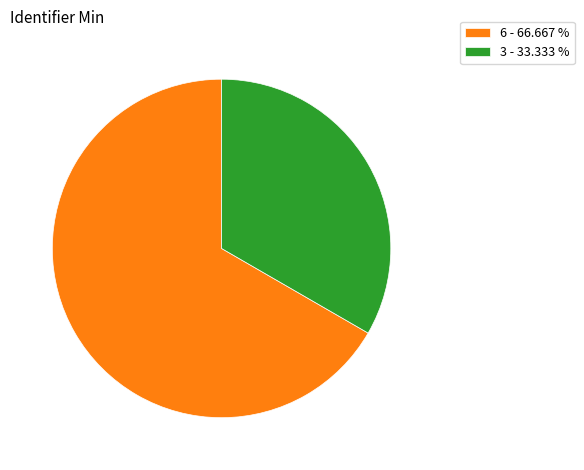

Is there a majority slice in this chart?

Yes